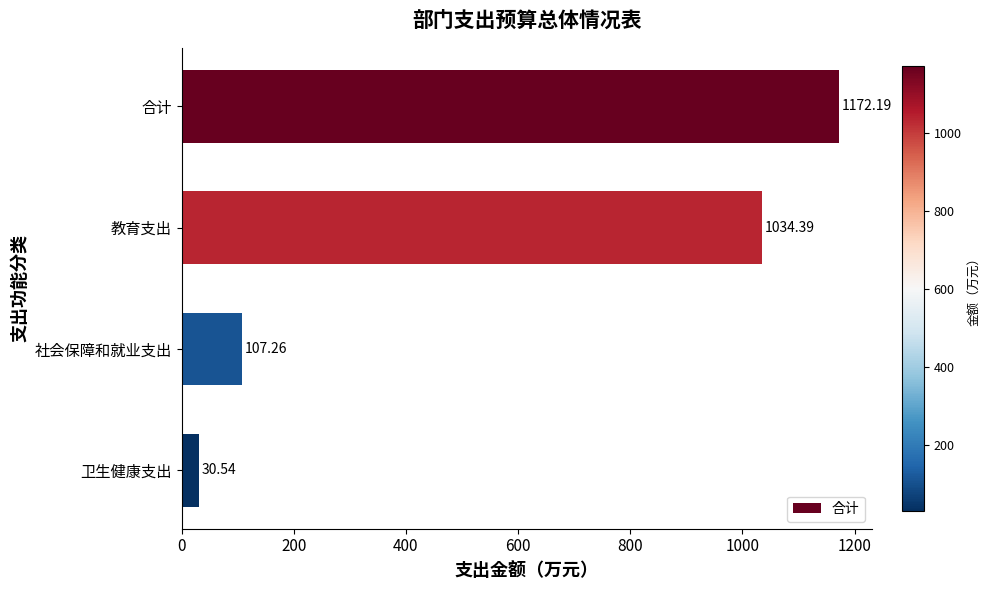

How many values are below 1034?

2